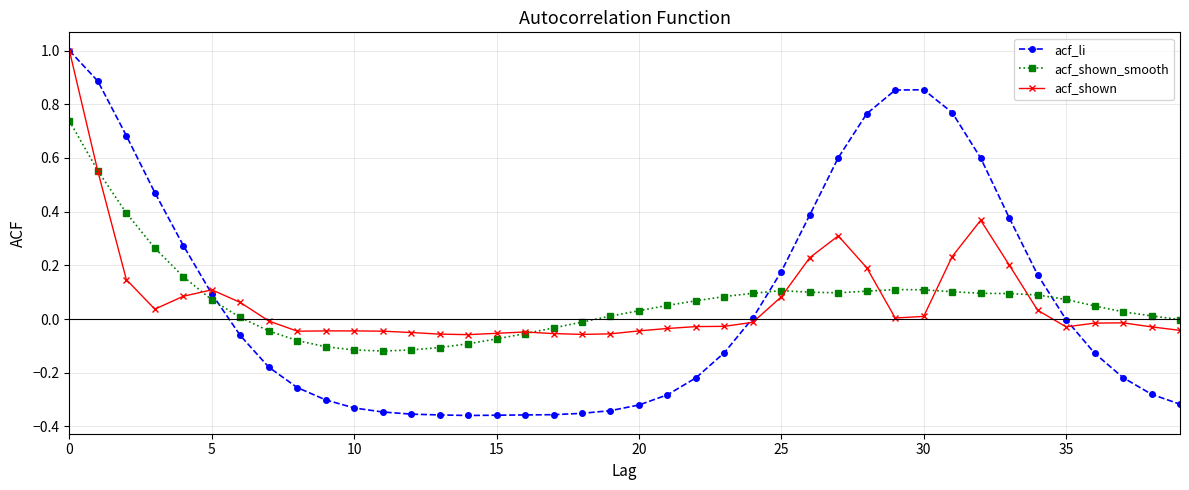

How many lines are shown in the chart?

3